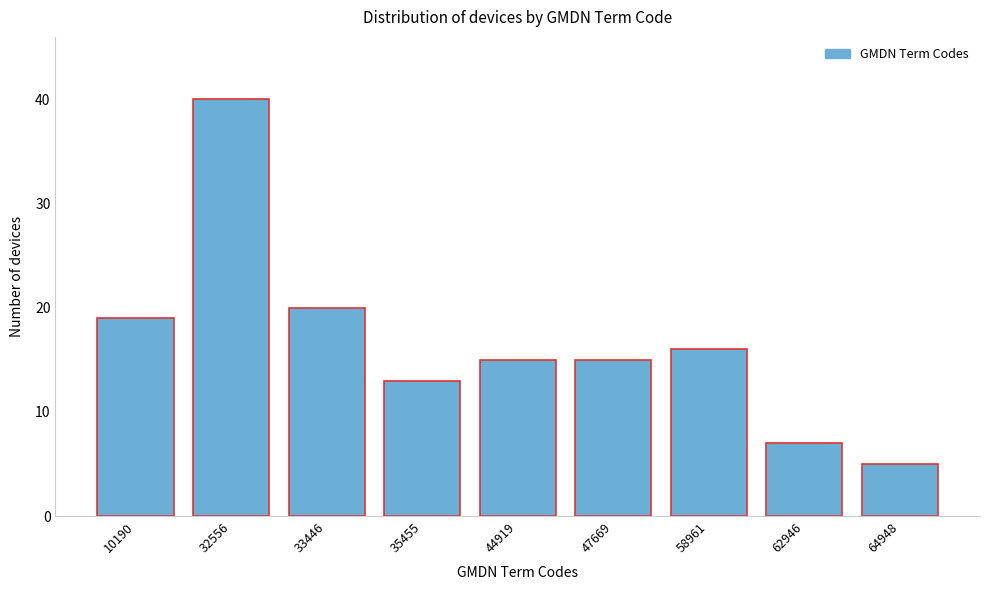

Reading right to left, what are all the values shown in this chart?

5	7	16	15	15	13	20	40	19